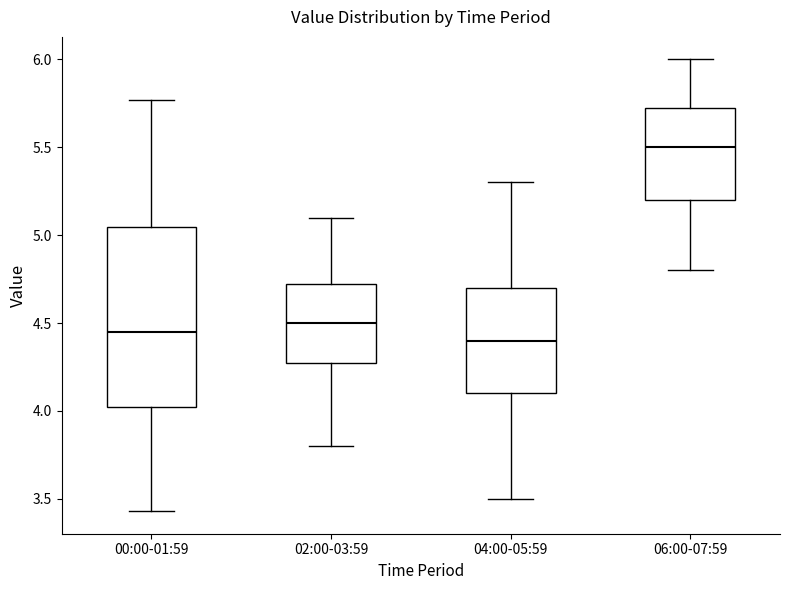

Where does the lower whisker of the box for 06:00-07:59 end on the y-axis? The values are not printed on the chart, so give them approximately, as read against the axis.

4.80